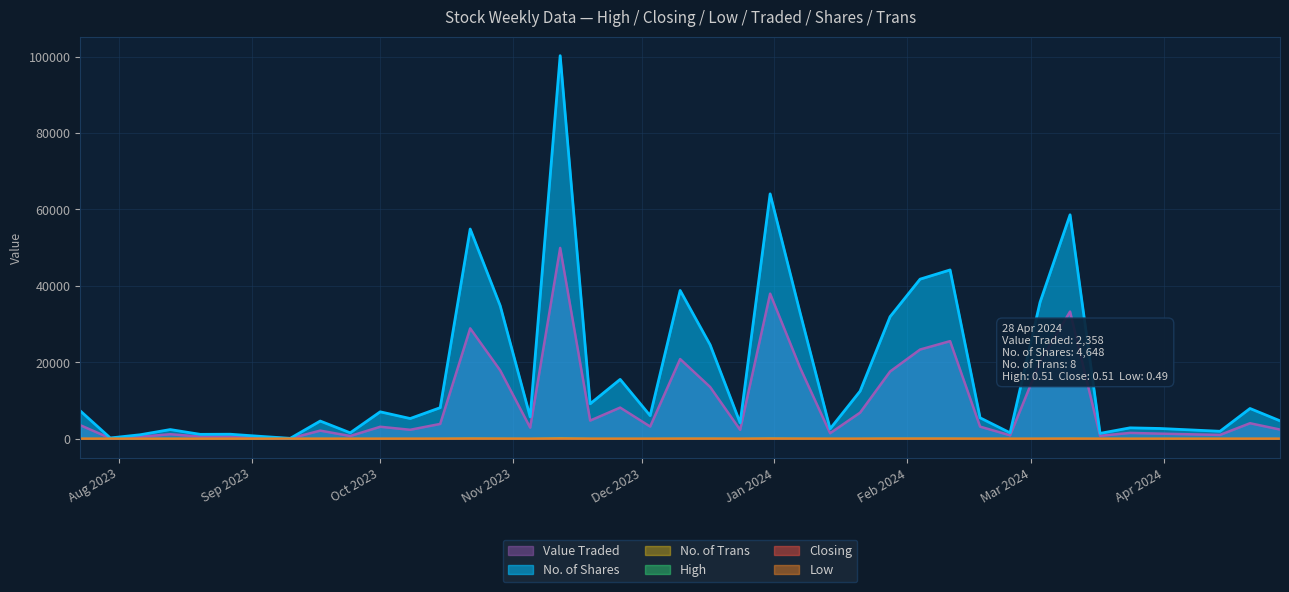

Which series has the largest total across all categories?

No. of Shares